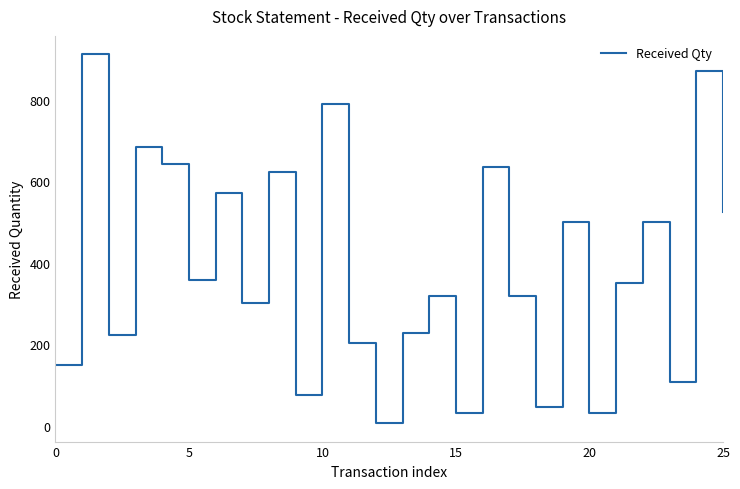

What is the greatest value displayed?

912